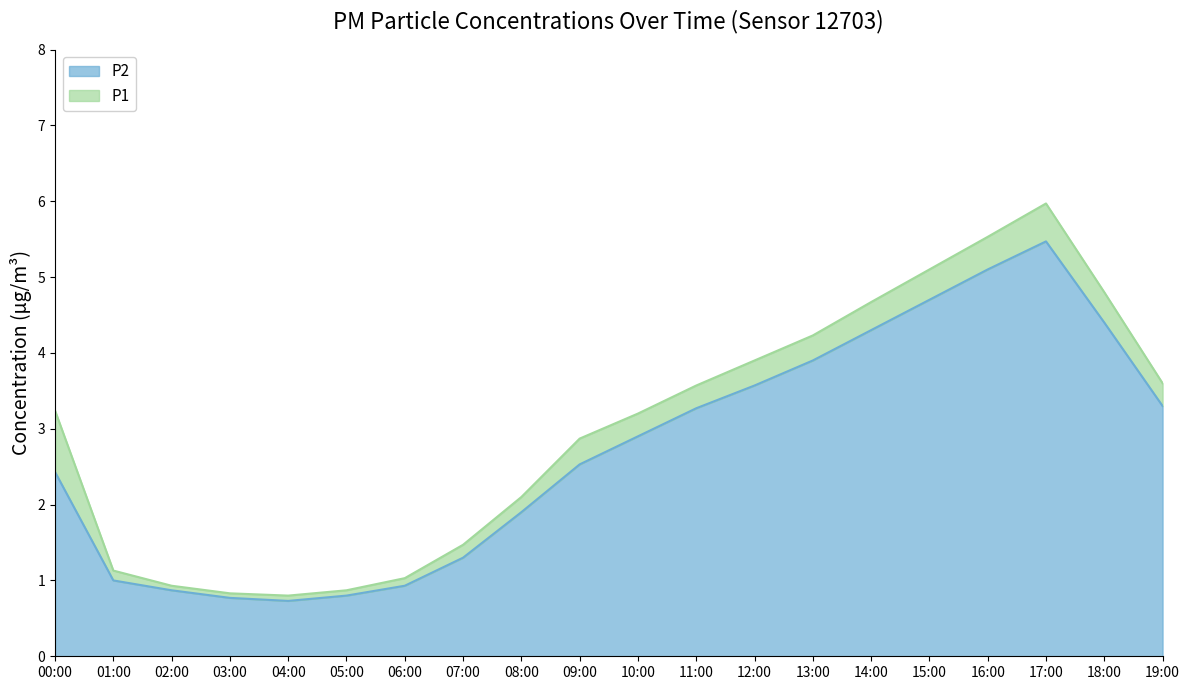

At how many categories does at least one series exceed 5?

3